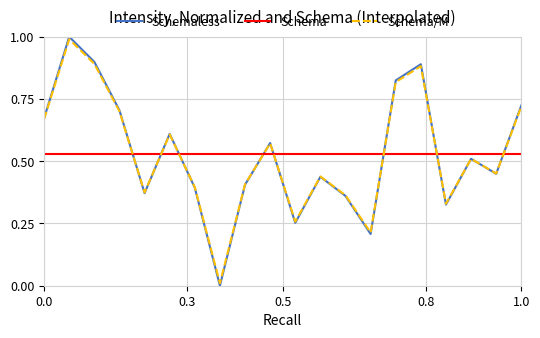

True or false: Schema/M and Schema cross at least once.

True